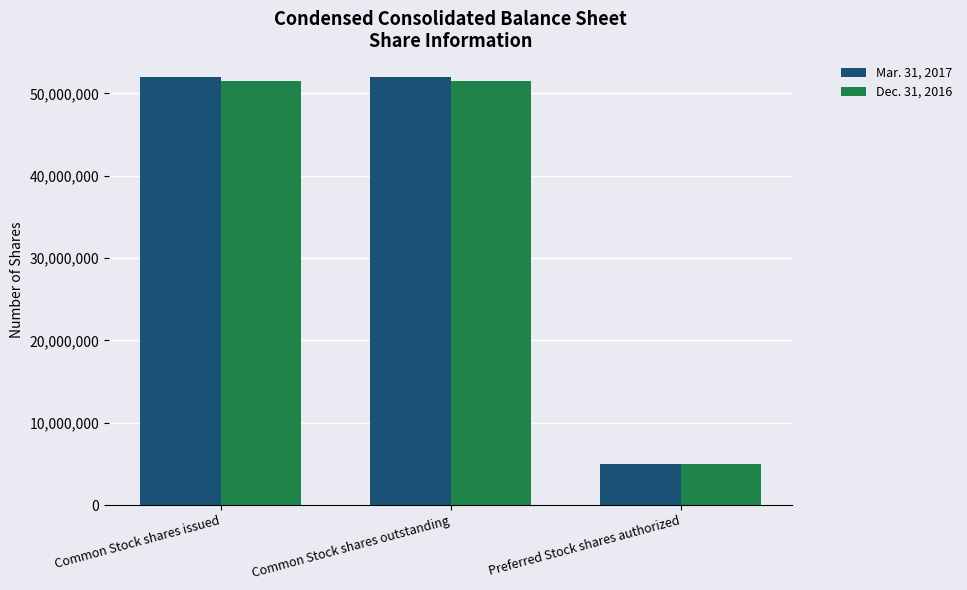

What is the sum of all Dec. 31, 2016 values?

108032618